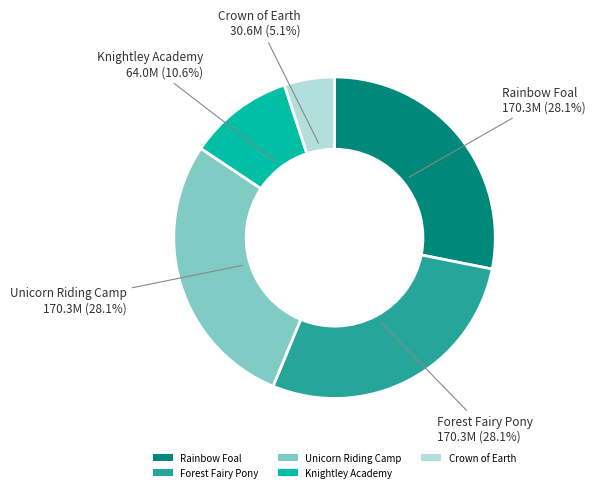

How many segments does this pie chart have?

5